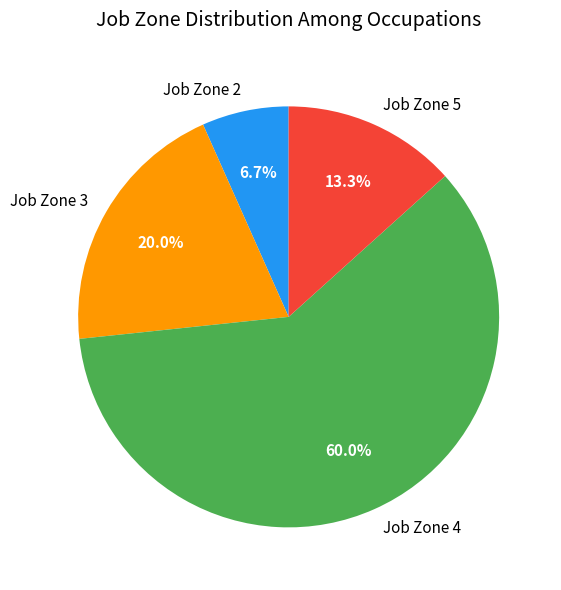

Does Job Zone 4 account for over 50% of the chart?

Yes